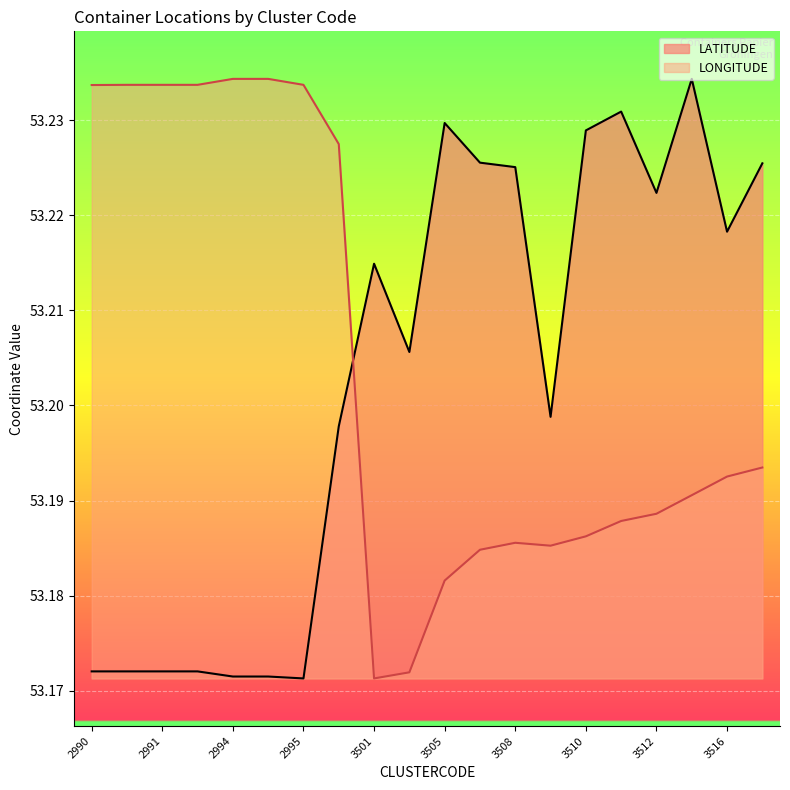

Where do LONGITUDE and LATITUDE first cross each other?

3500 and 3501